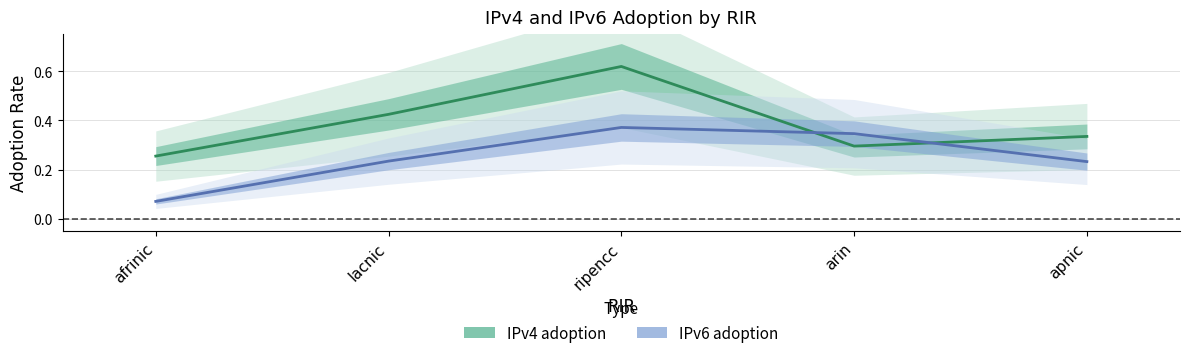

What is the minimum value for IPv6 adoption?

0.1